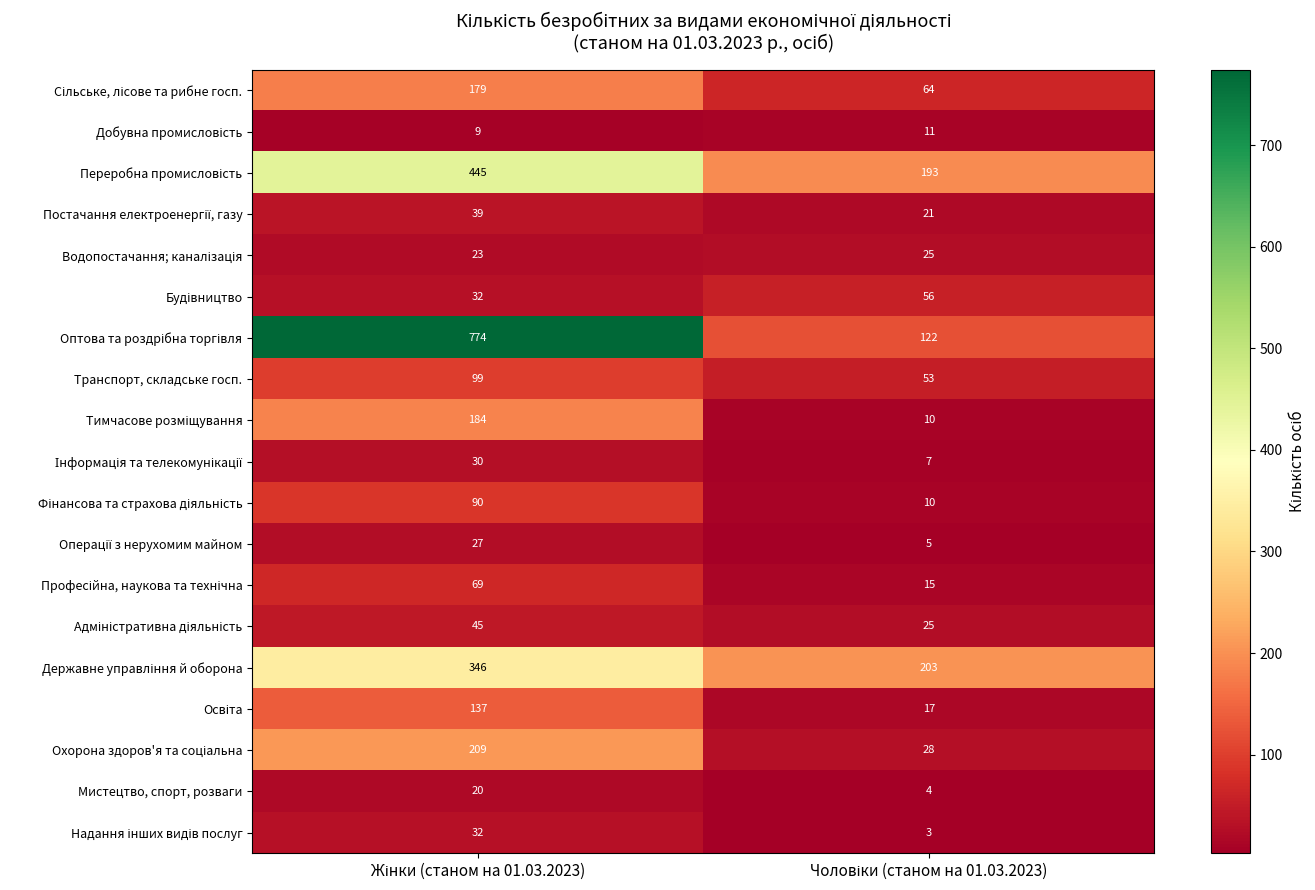

What is the highest value of the Транспорт, складське госп. series?

99